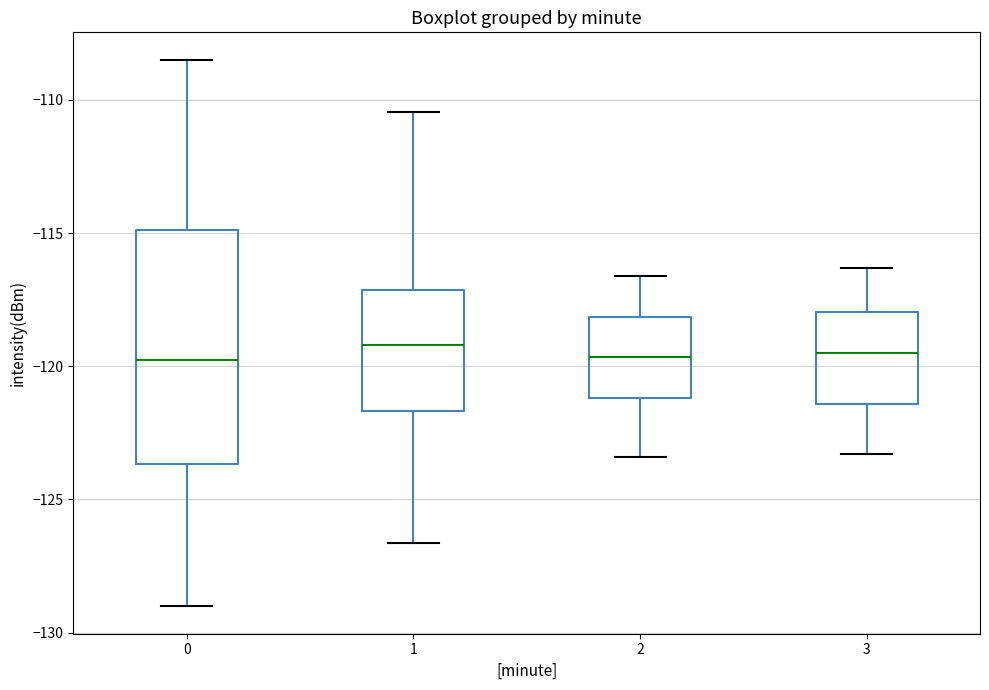

Reading left to right, read every box against the y-axis: the position of its median line, the range the box covers, and the ends of its whiskers. The values are not printed on the chart, so give them approximately, as read against the axis.

0: median -120.0, box -123.5 to -115.0, whiskers -129.0 to -108.5
1: median -119.0, box -121.5 to -117.0, whiskers -126.5 to -110.5
2: median -119.5, box -121.0 to -118.0, whiskers -123.5 to -116.5
3: median -119.5, box -121.5 to -118.0, whiskers -123.5 to -116.5